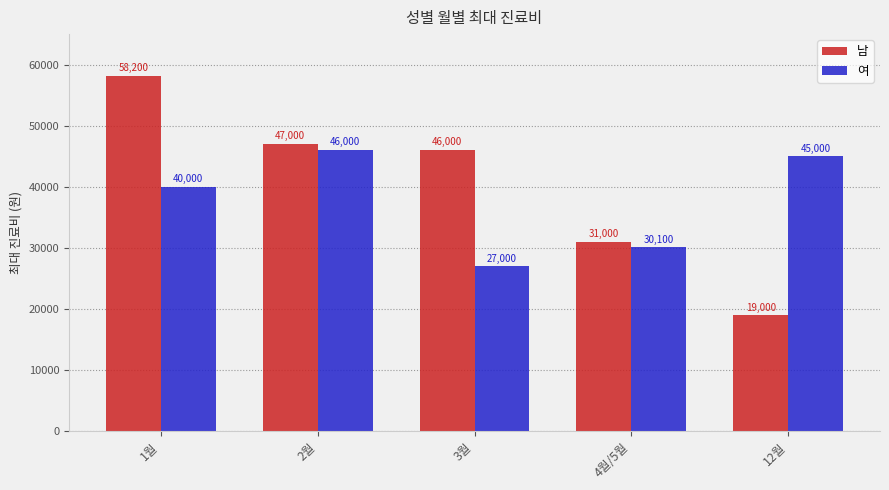

What is the label of the 3rd bar from the left?

3월